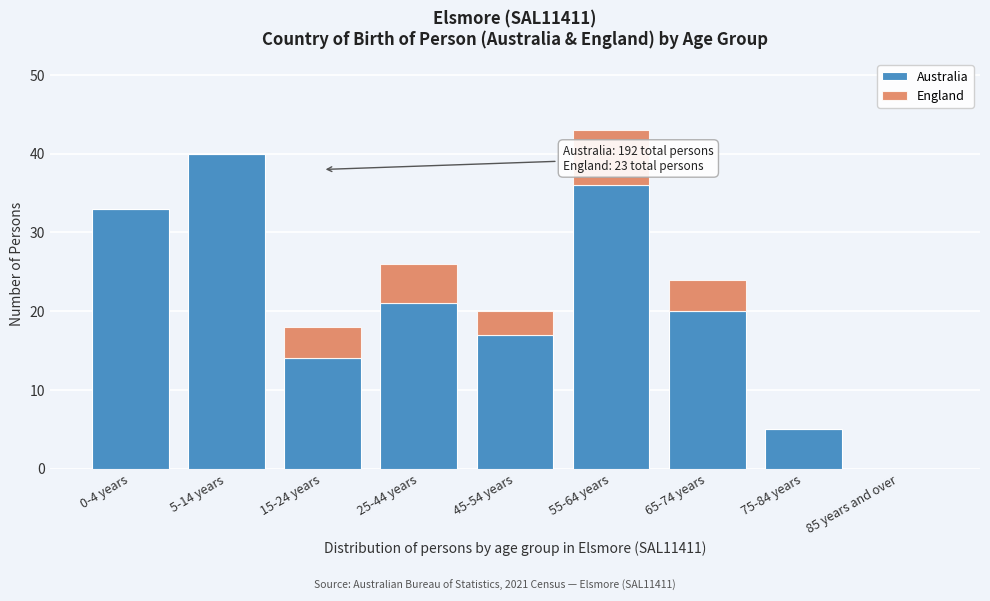

Reading left to right, transcribe the values for Australia.

0-4 years=33	5-14 years=40	15-24 years=14	25-44 years=21	45-54 years=17	55-64 years=36	65-74 years=20	75-84 years=5	85 years and over=0